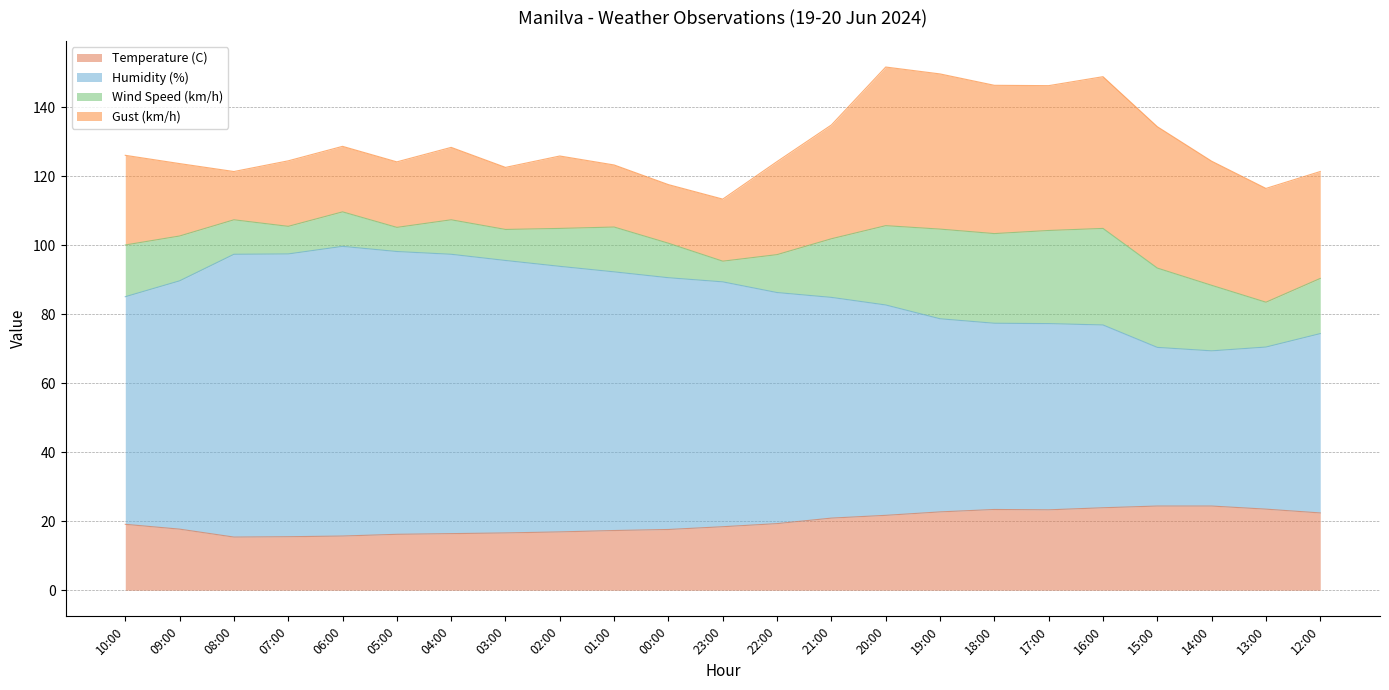

Does the chart display data point markers on the line(s)?

No